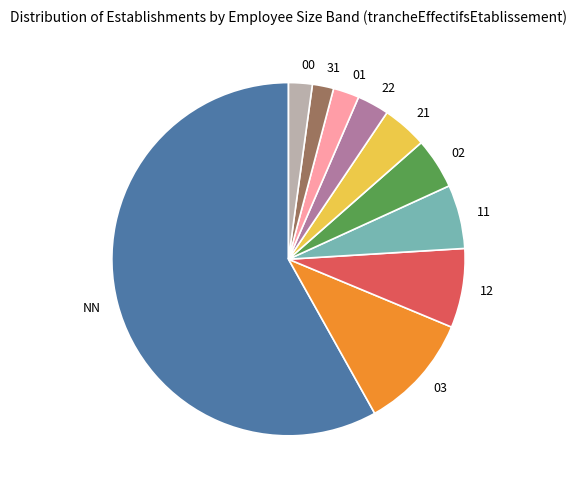

Does 22 account for over 50% of the chart?

No